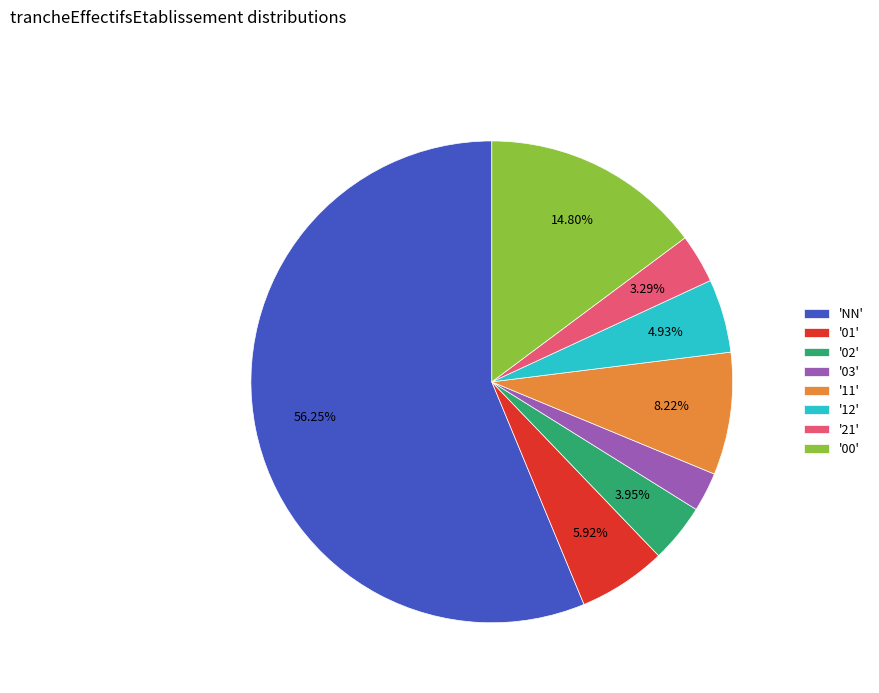

What is the smallest slice in the pie chart?

'03'